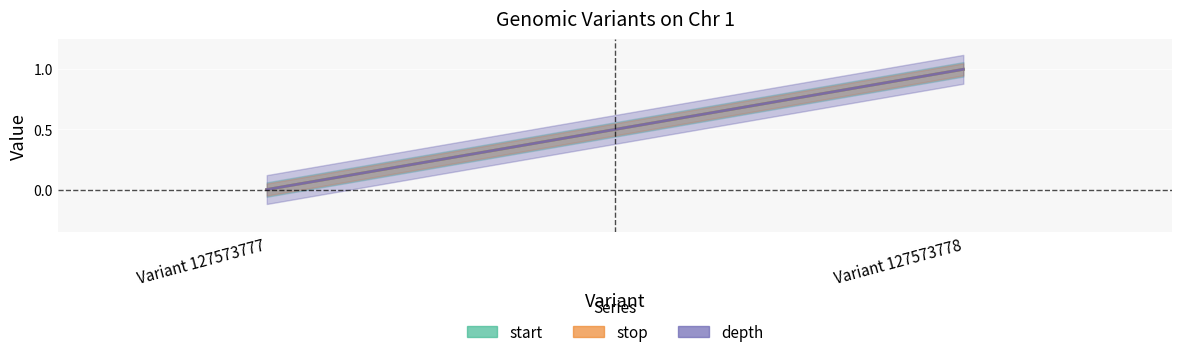

Reading left to right, transcribe all the data shown in this chart.

start: 0.0	1.0
stop: 0.0	1.0
depth: 0.0	1.0